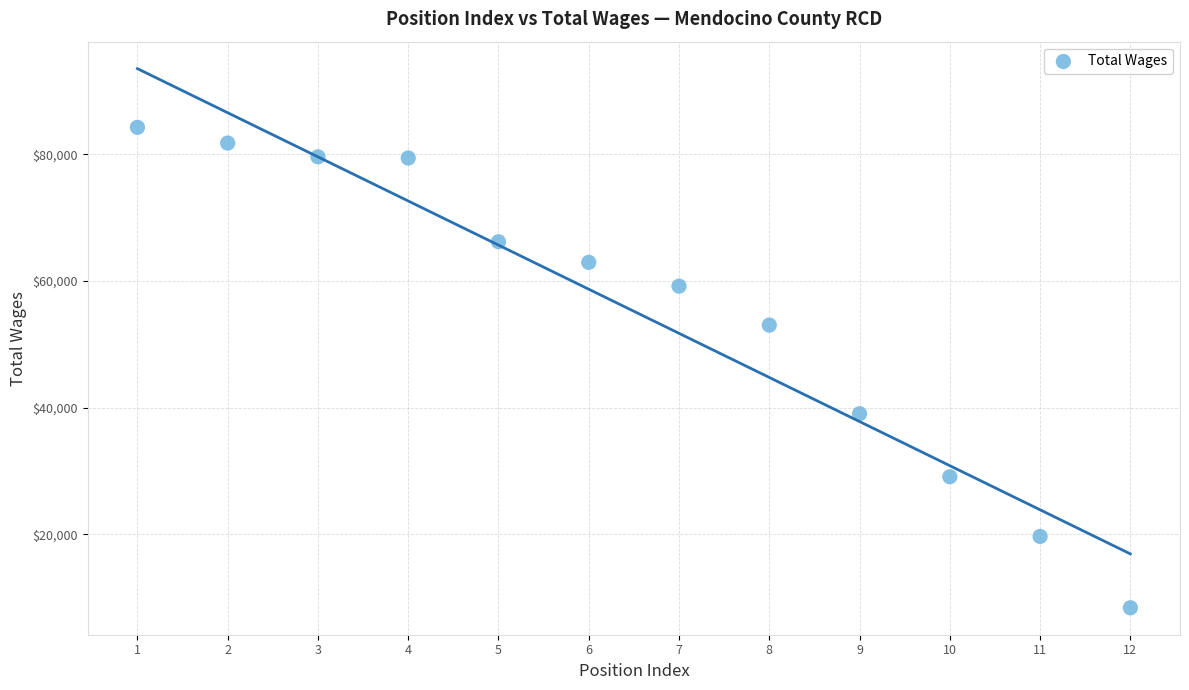

What is the average Y value?

55237